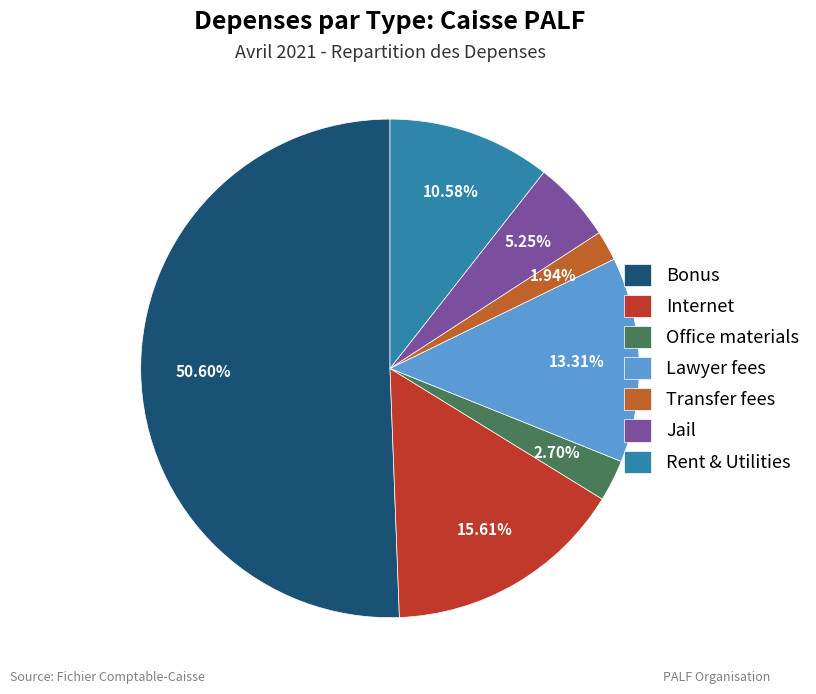

Which slice is the smallest?

Transfer fees